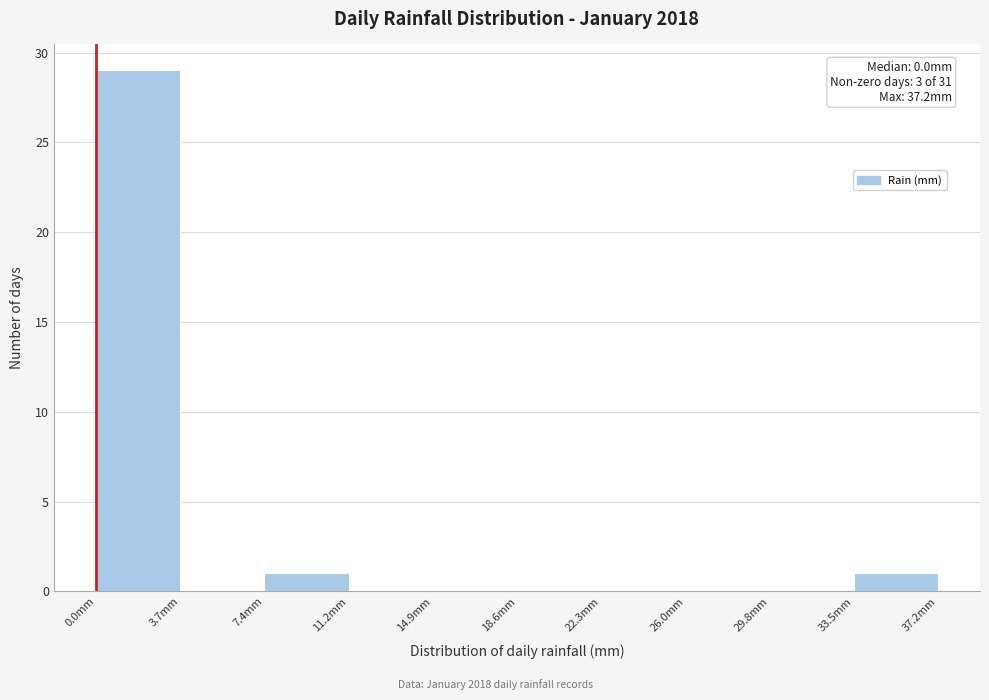

Over which range of the x-axis is the bar tallest?

0.0 to 3.5